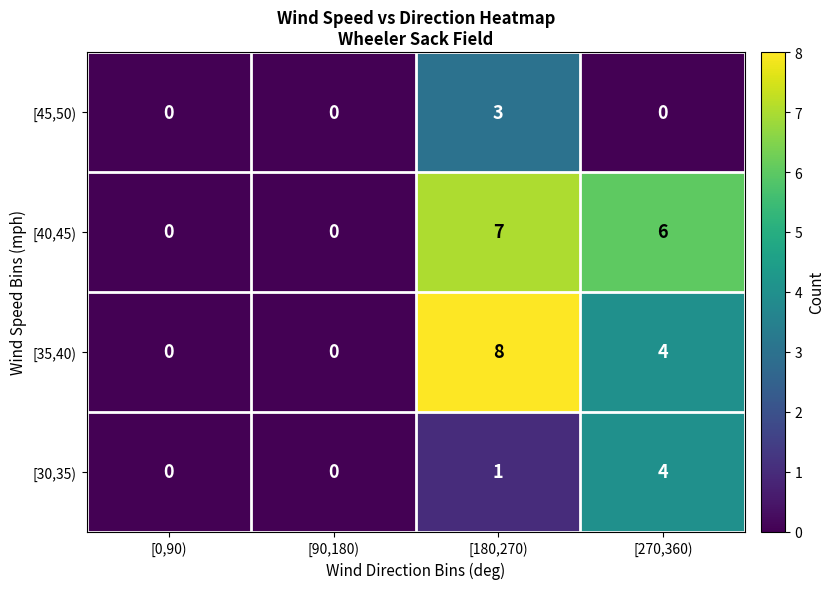

How many data points does each series have?

4